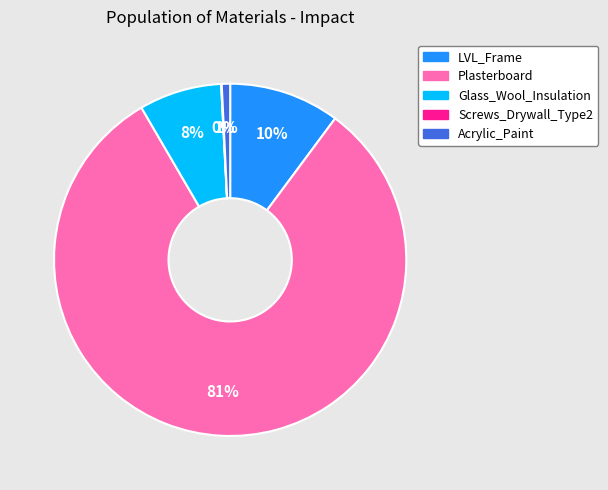

Which has a higher value, Glass_Wool_Insulation or Acrylic_Paint?

Glass_Wool_Insulation